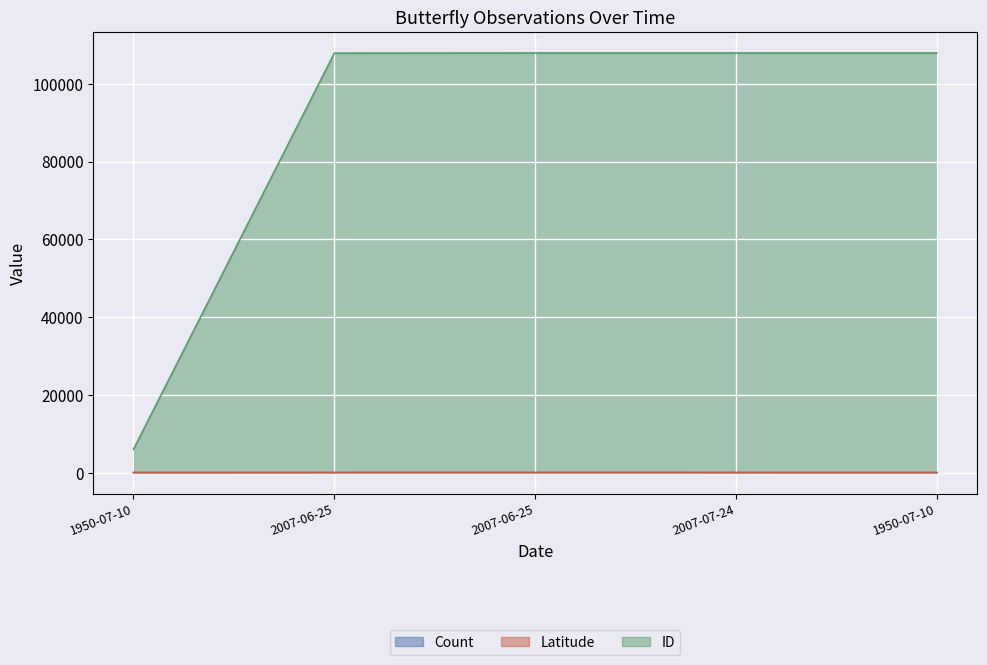

Reading left to right, extract all data points from this chart.

Count: 1.0	9.0	22.0	6.0	1.0
Latitude: 42.1	42.0	42.0	42.0	42.0
ID: 5988.0	107870.0	107913.0	107914.0	107915.0